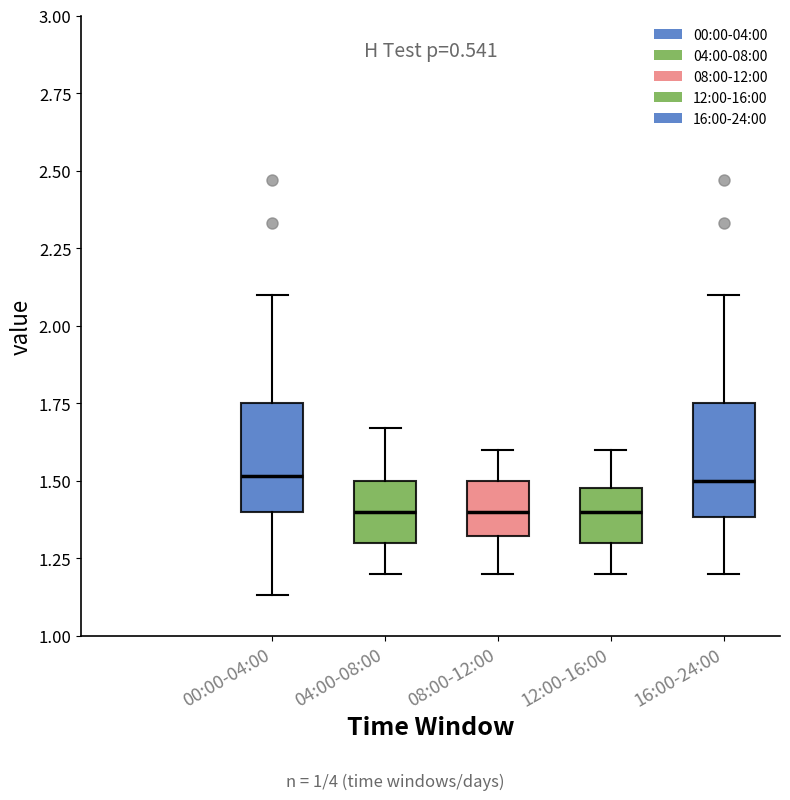

Reading left to right, transcribe this box plot: for each box, give where its median line is, the range the box spans, and where its two whiskers end, as read against the y-axis. The values are not printed on the chart, so give them approximately, as read against the axis.

00:00-04:00: median 1.50, box 1.40 to 1.75, whiskers 1.15 to 2.10
04:00-08:00: median 1.40, box 1.30 to 1.50, whiskers 1.20 to 1.65
08:00-12:00: median 1.40, box 1.30 to 1.50, whiskers 1.20 to 1.60
12:00-16:00: median 1.40, box 1.30 to 1.50, whiskers 1.20 to 1.60
16:00-24:00: median 1.50, box 1.40 to 1.75, whiskers 1.20 to 2.10